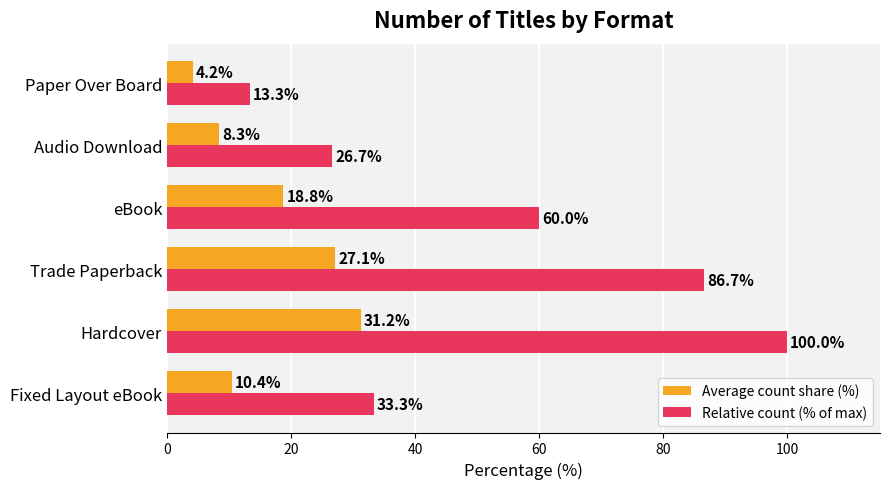

What is the sum of all Average count share (%) values?

100.0